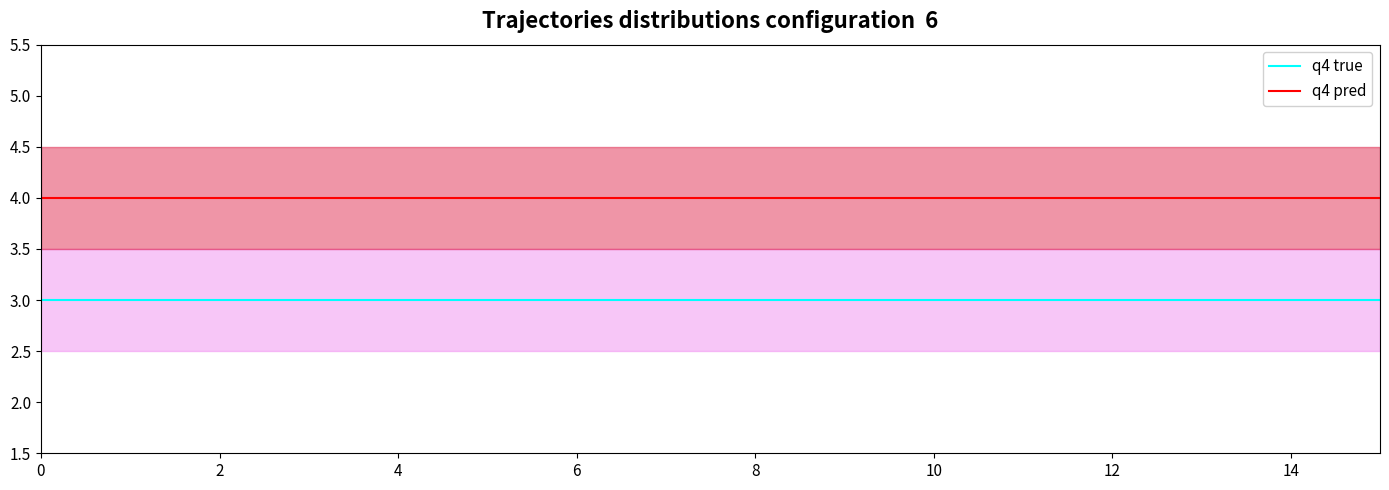

Is this an area chart (filled region under the line)?

No